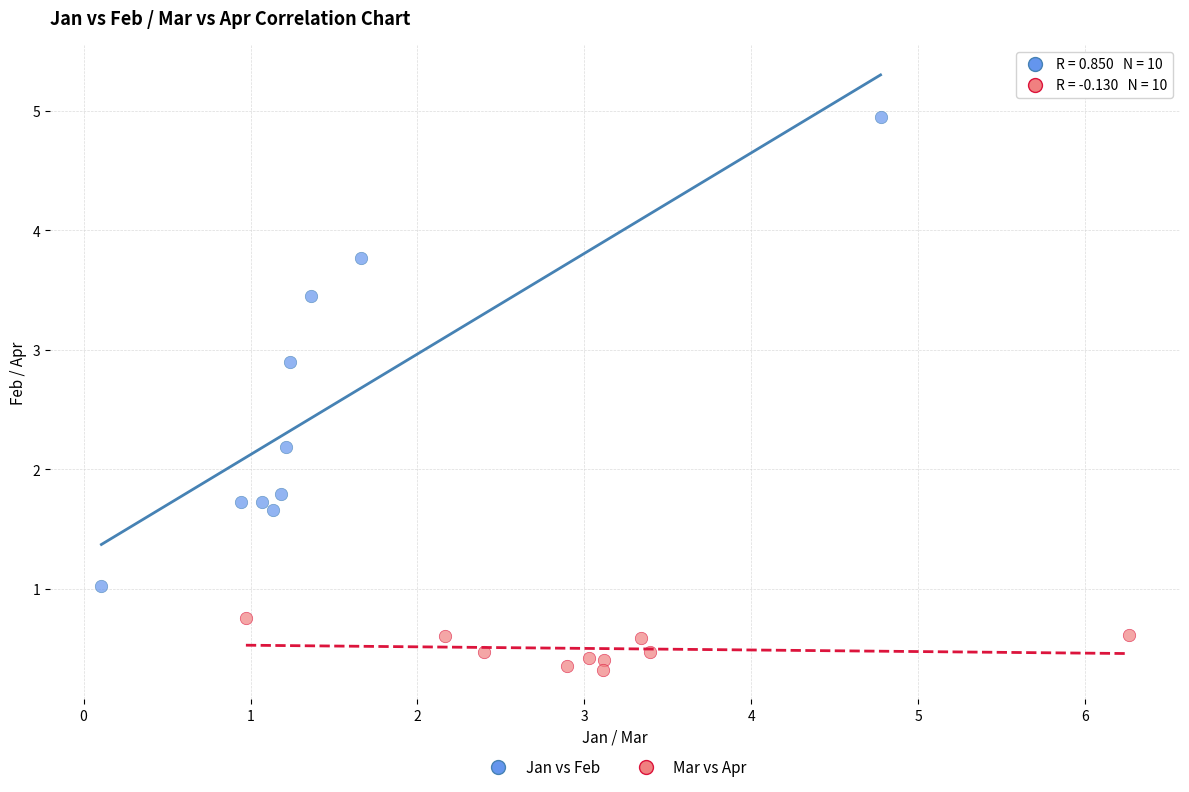

Which series has the widest spread of Y values?

Jan vs Feb